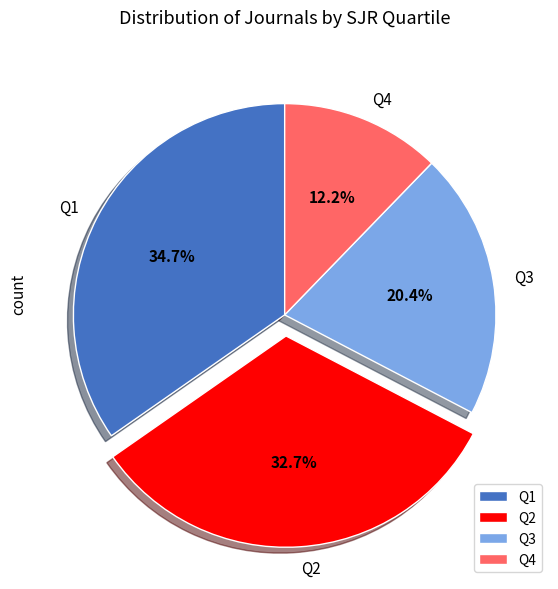

Which has a higher value, Q1 or Q4?

Q1